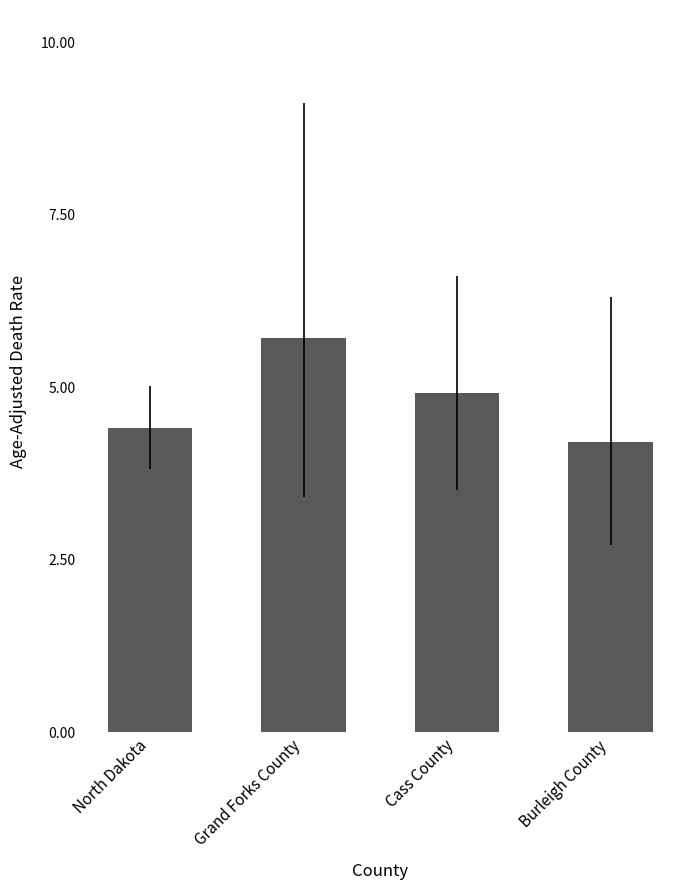

Rank the categories by value from highest to lowest.

Grand Forks County, Cass County, North Dakota, Burleigh County